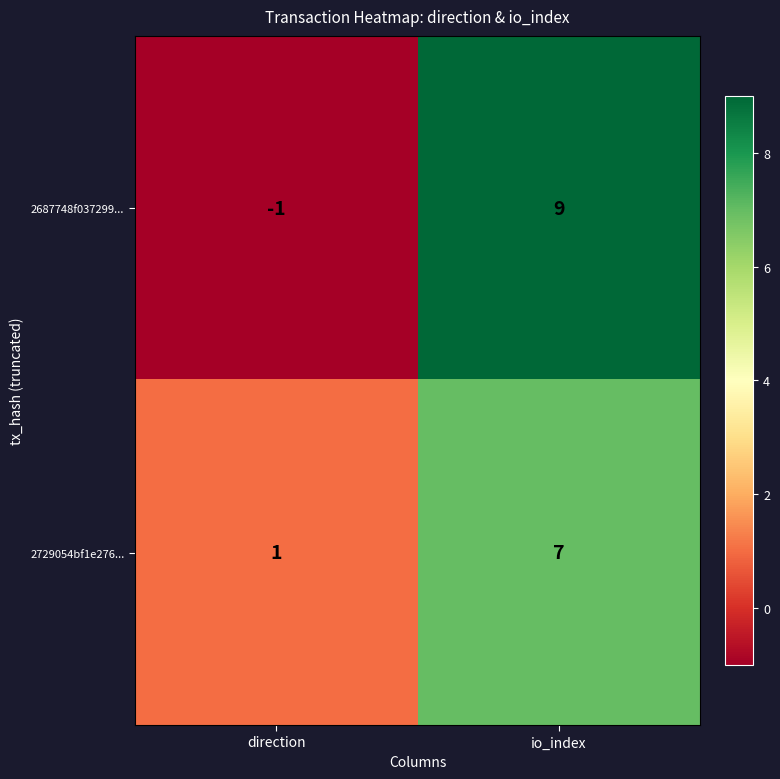

Which series changed the most between direction and io_index?

2687748f037299...